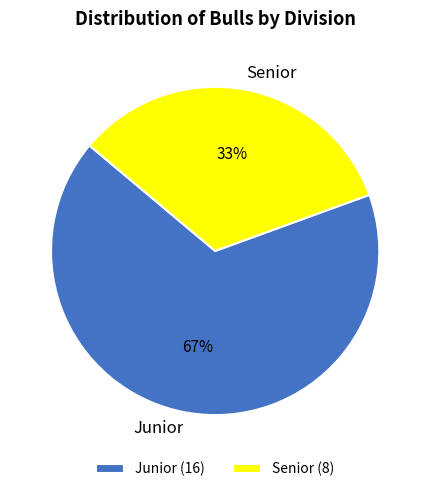

Which category accounts for the majority?

Junior